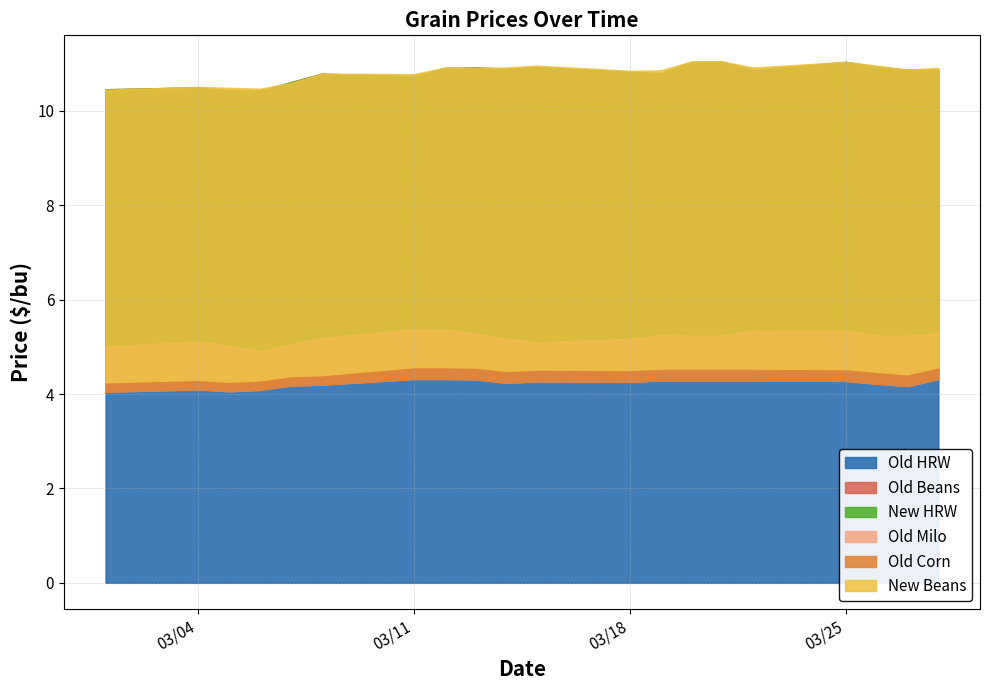

What is the value of the New Beans point at the 5th from the left?

10.6